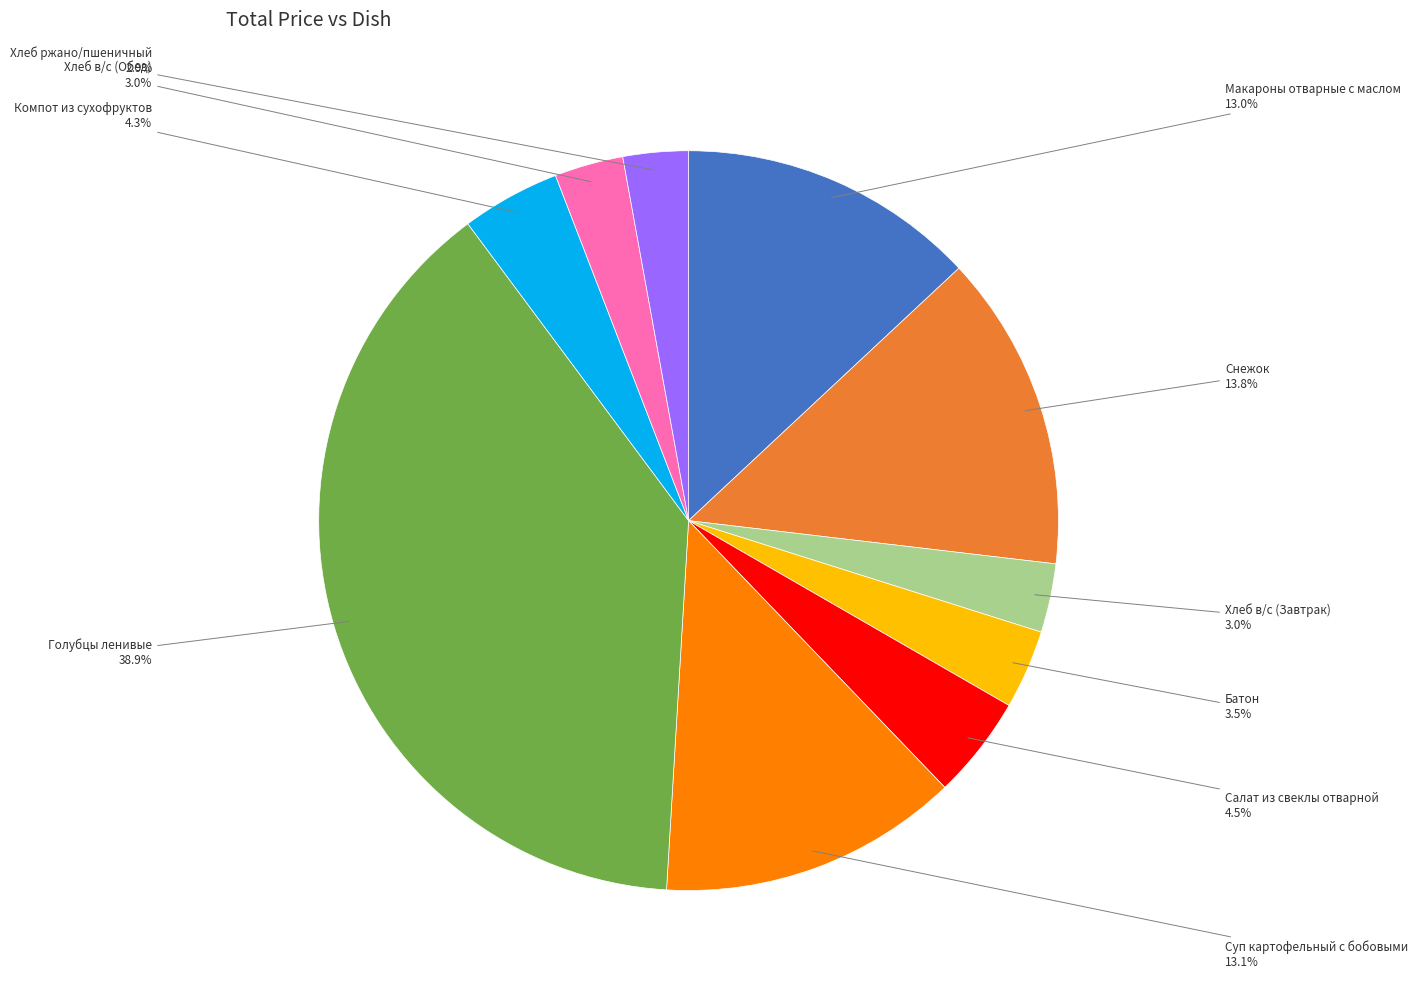

Is there a majority slice in this chart?

No